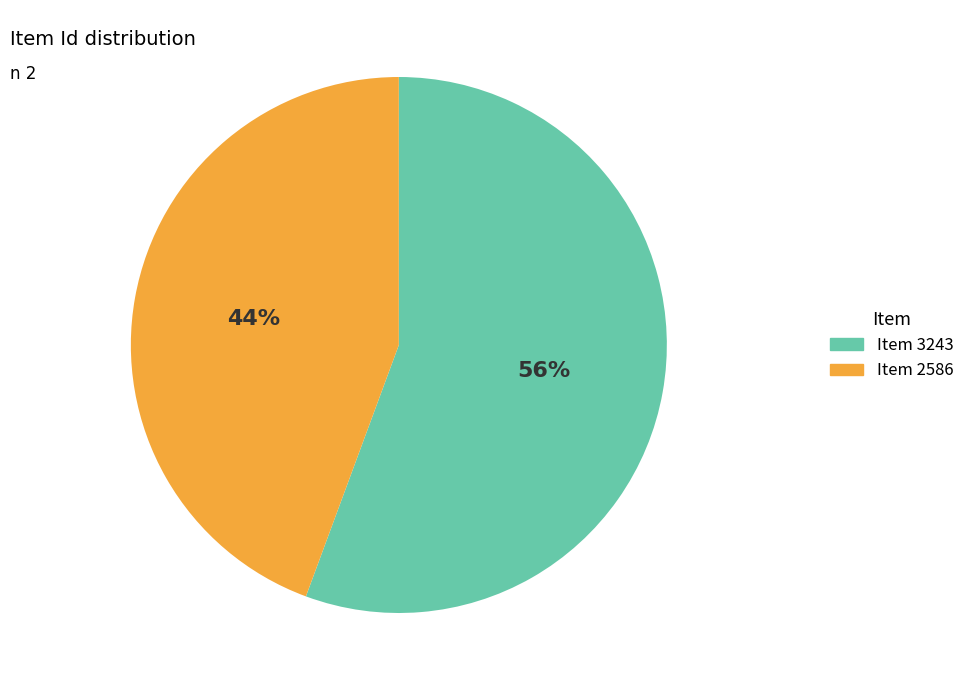

To the nearest percent, what is the combined percentage of Item 2586 and Item 3243?

100%